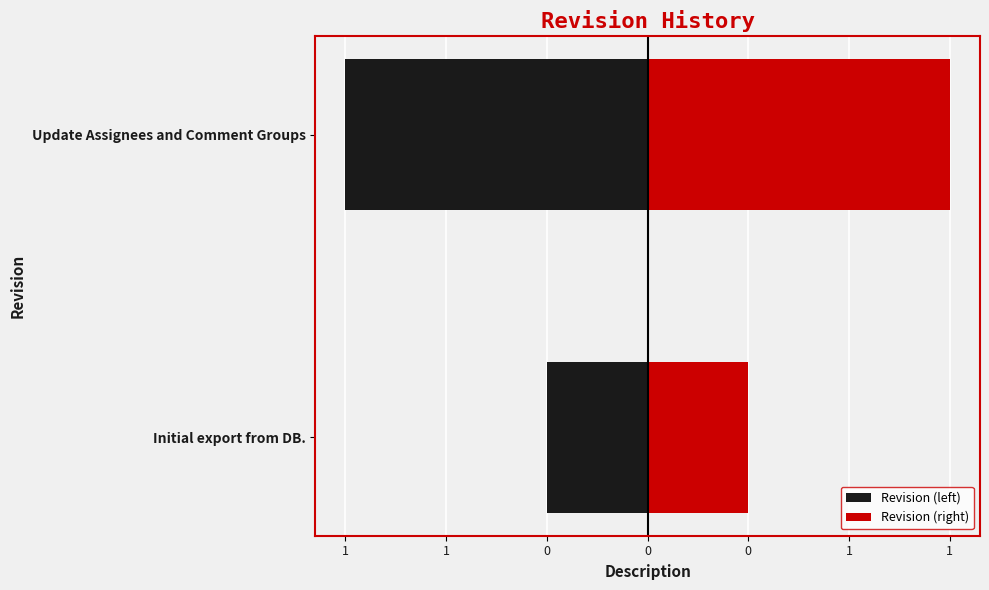

How many bars are there in each group?

2